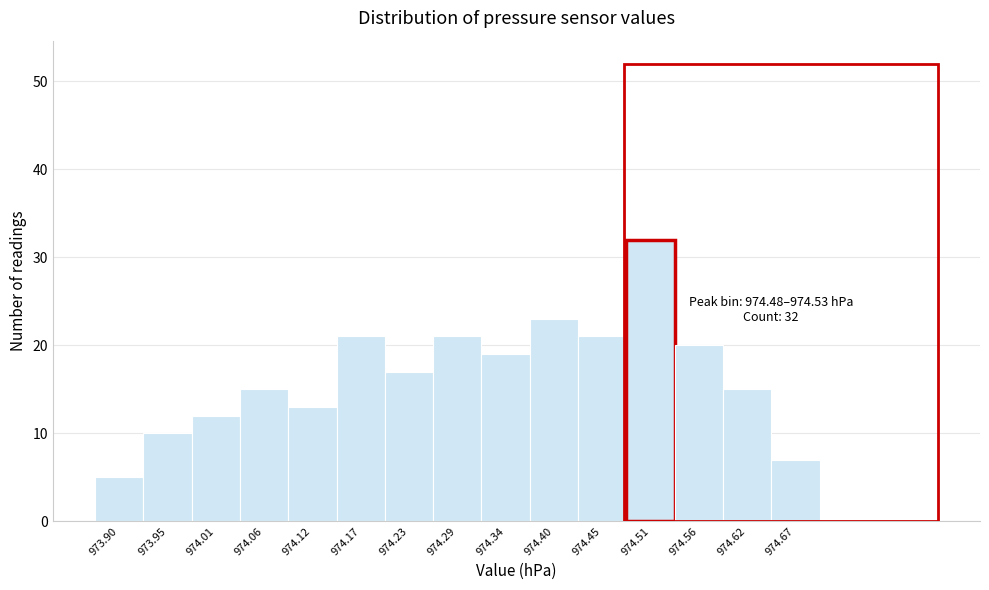

Which range on the x-axis has the tallest bar?

974.48 to 974.53